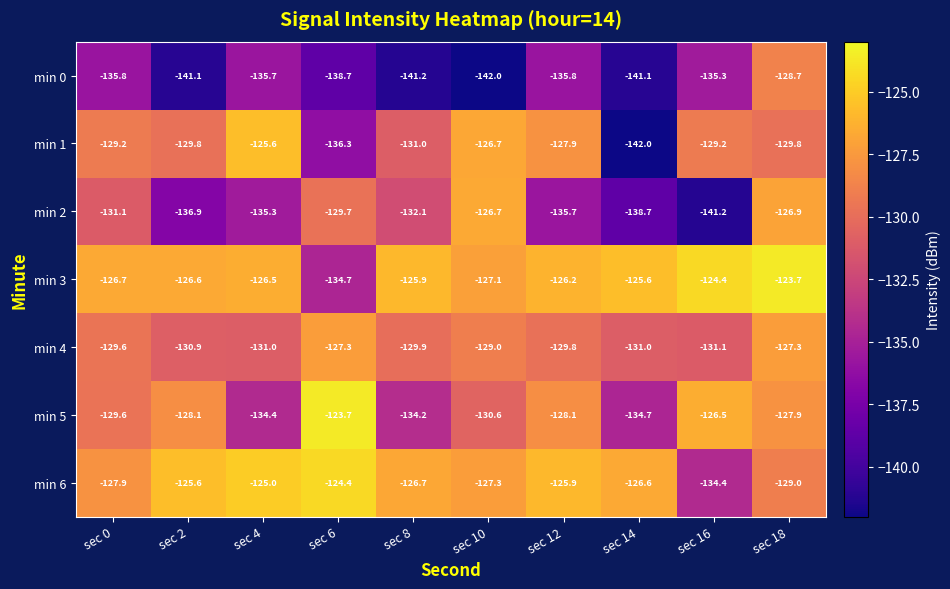

What is the total value across all series at sec 6?

-914.8